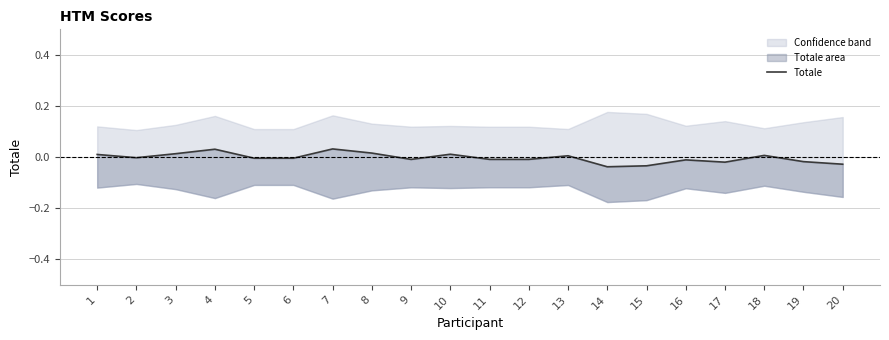

Which has a higher value, 4 or 11?

4